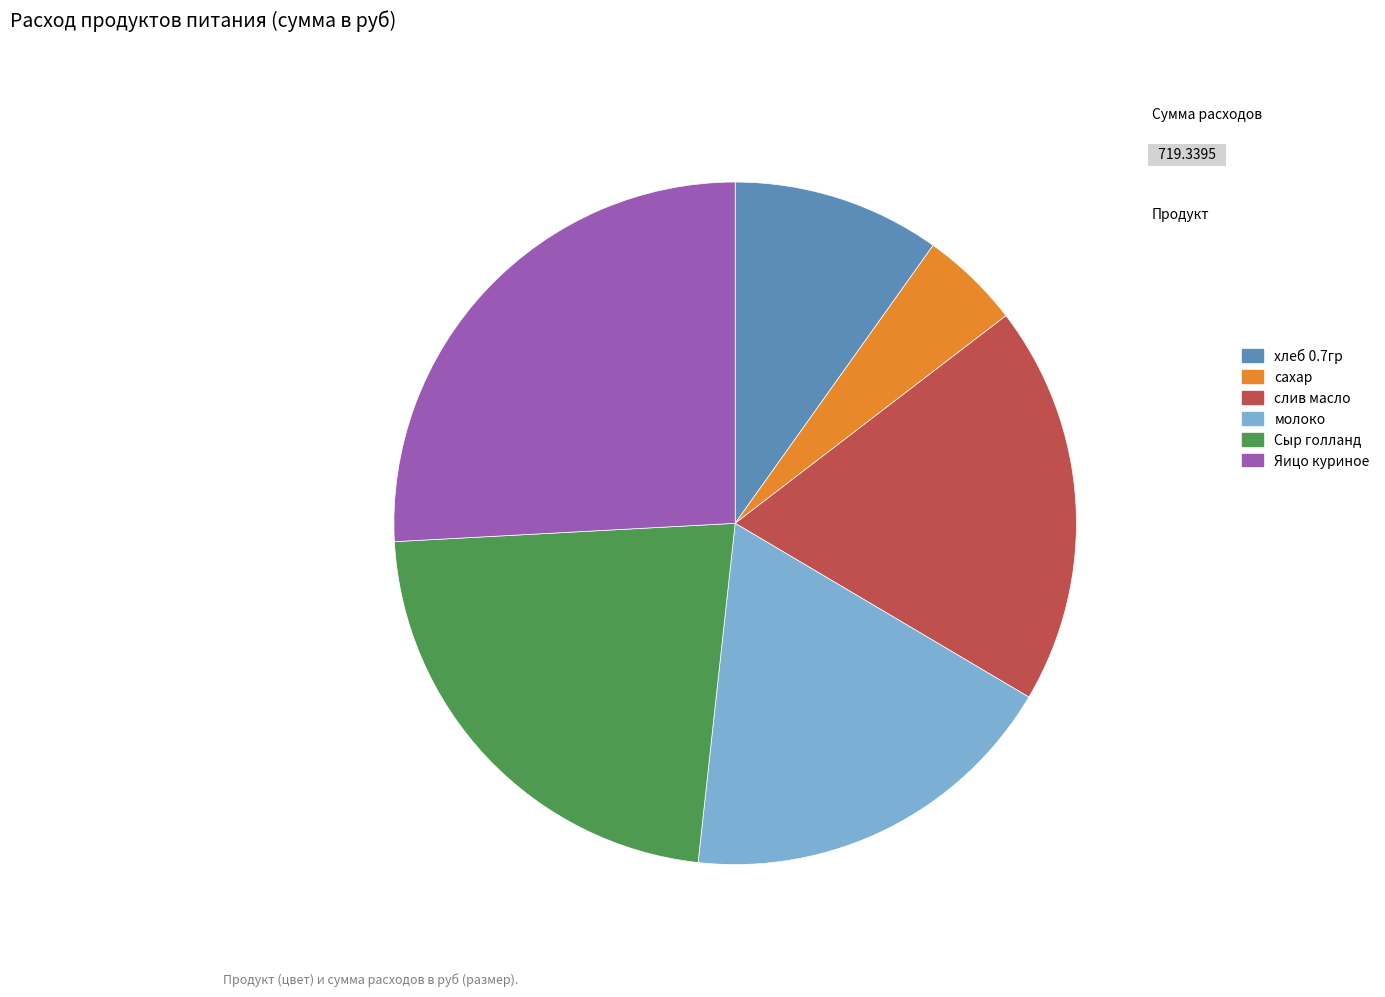

Is the sum of хлеб 0.7гр and сахар greater than half?

No